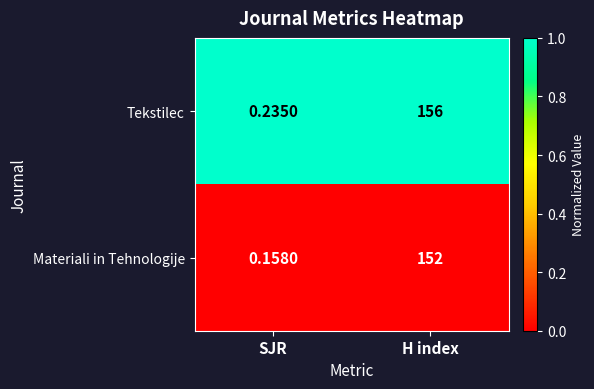

Which series has the largest total across all categories?

Tekstilec